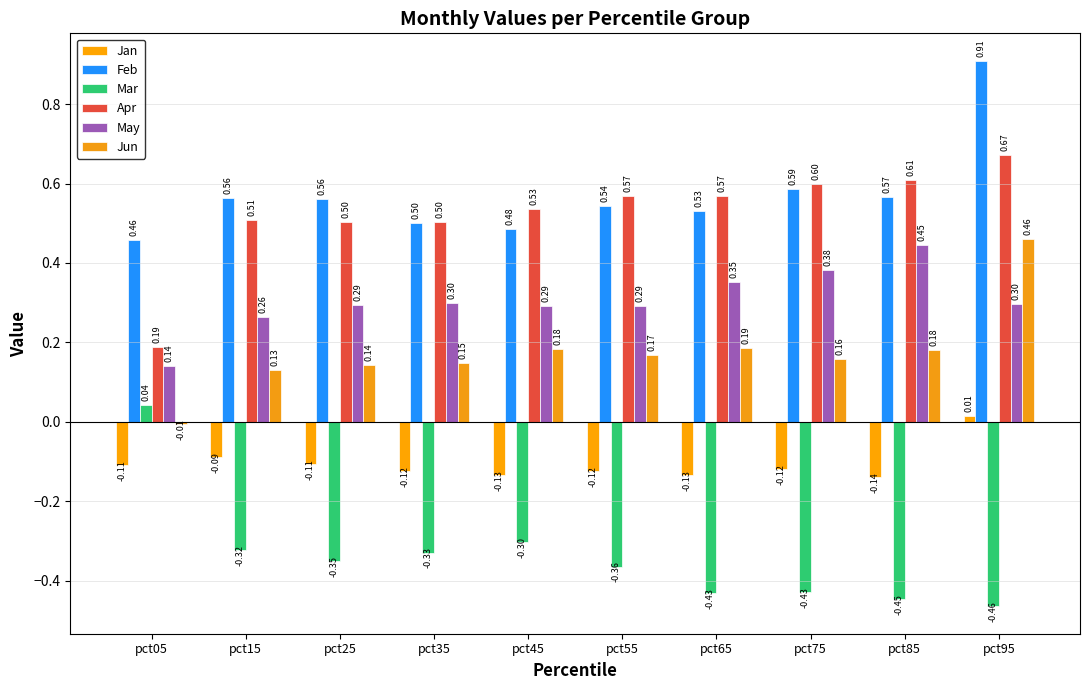

Is the value of Feb at pct55 greater than the value of Mar at pct05?

Yes